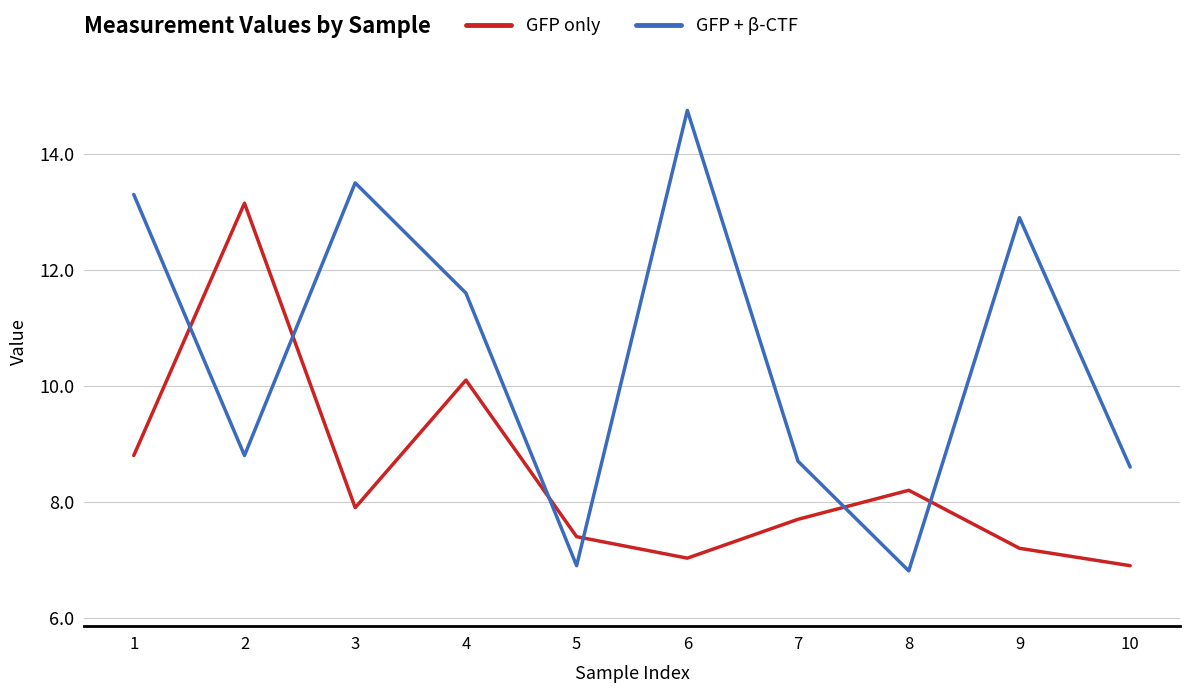

Is this an area chart (filled region under the line)?

No